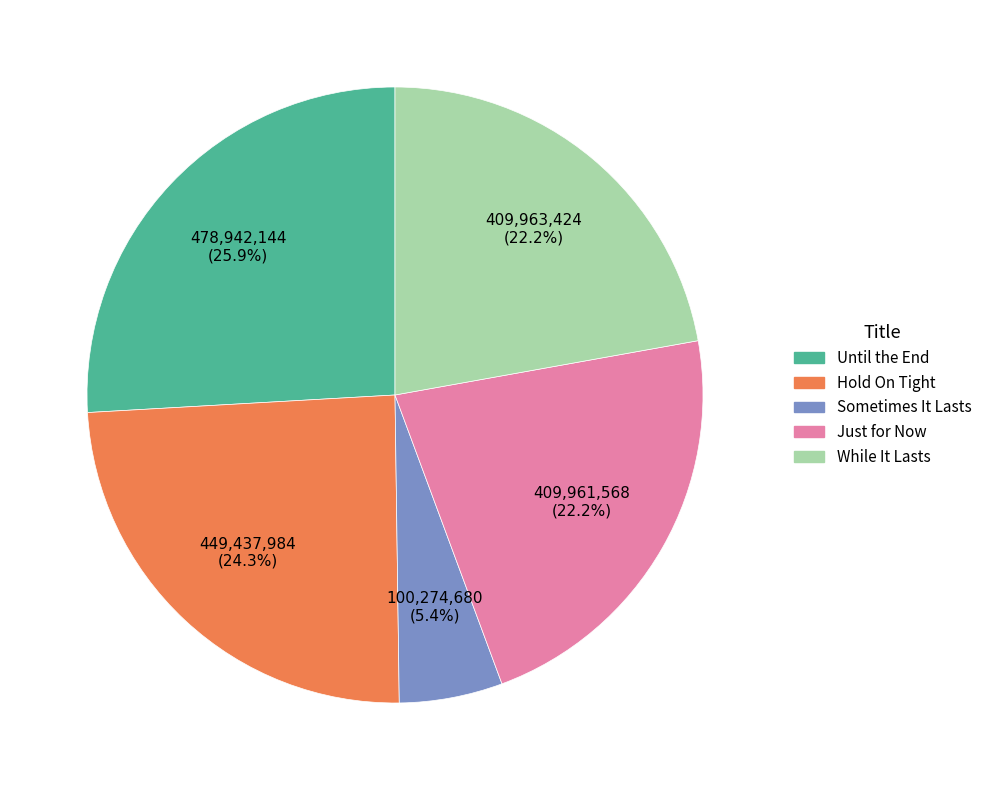

True or false: Sometimes It Lasts accounts for 5% of the total.

True